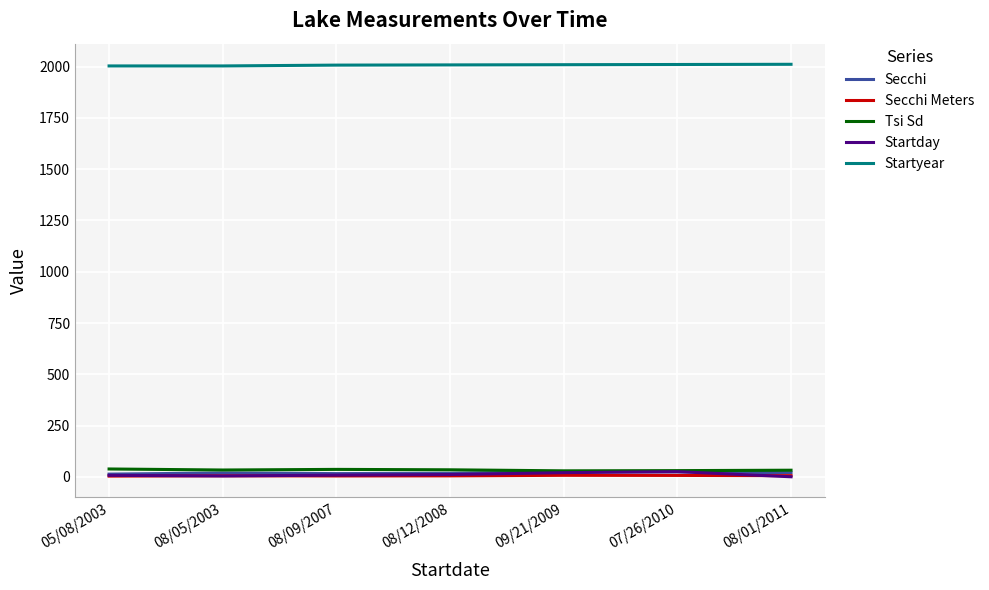

True or false: Secchi has a value of 19.5 at 08/05/2003.

True